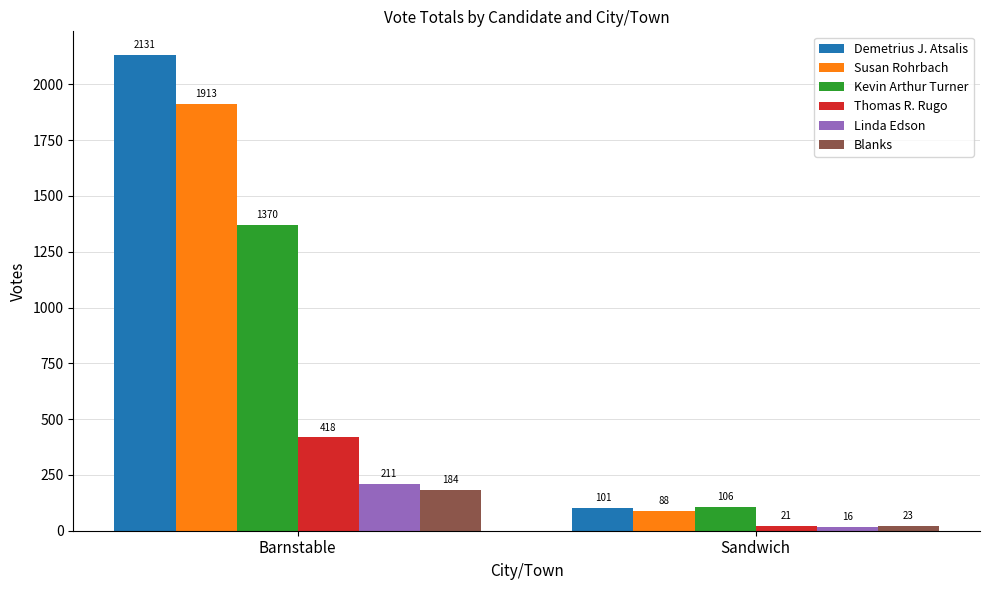

Where is Linda Edson nearest to the value 113?

Sandwich